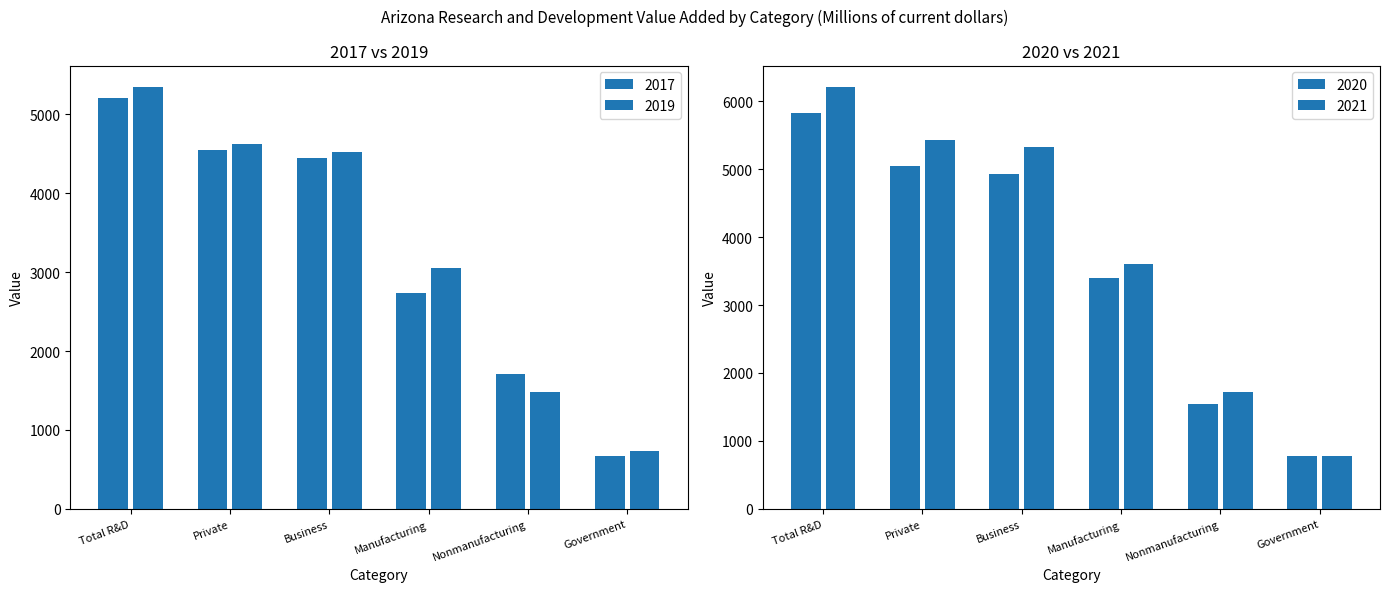

At which category is the sum across all series the highest?

Total R&D